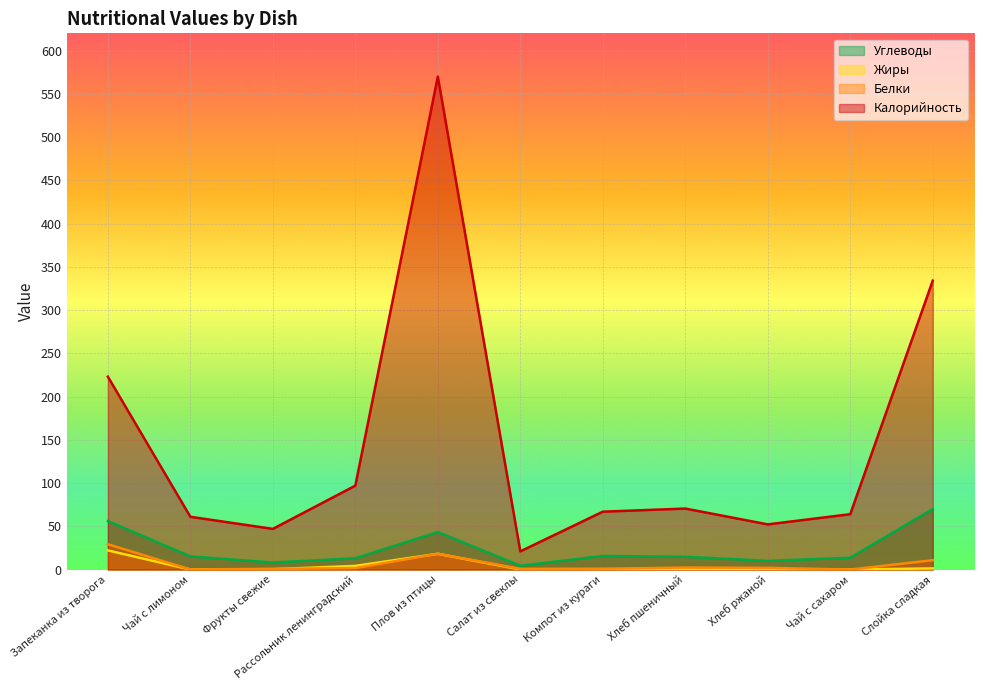

What is the label of the 6th point from the right?

Салат из свеклы